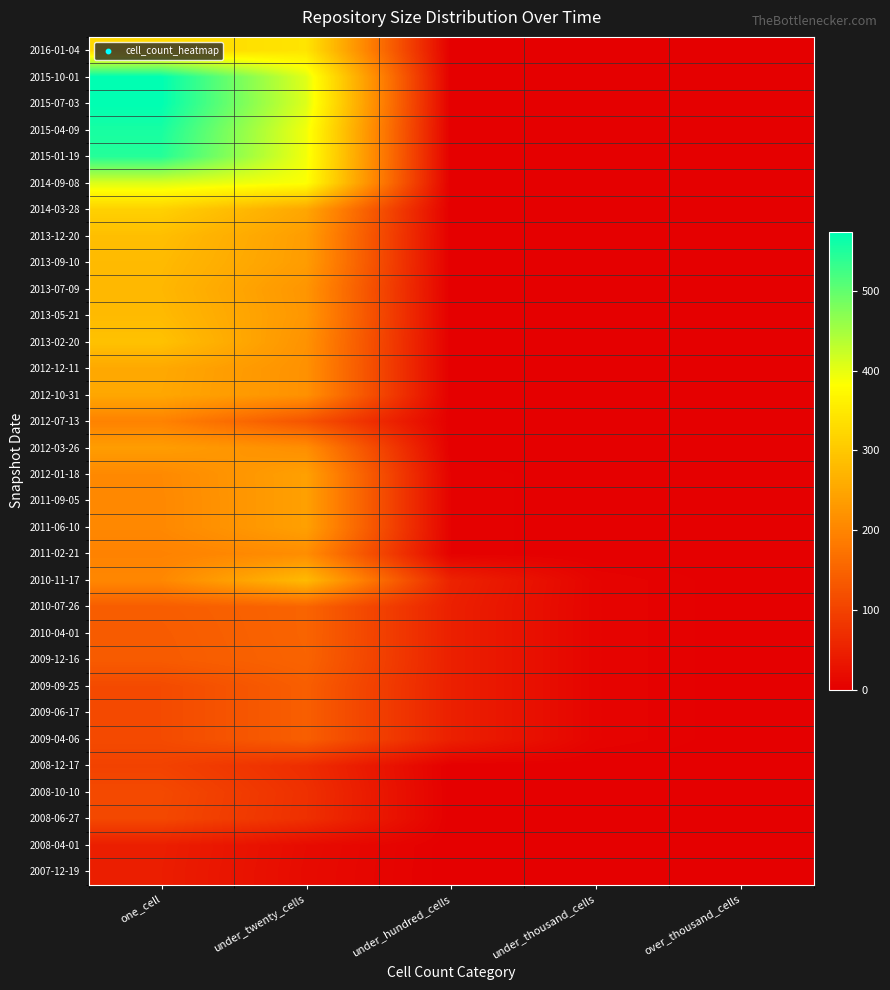

What is the difference between the highest and lowest values at under_thousand_cells?

7